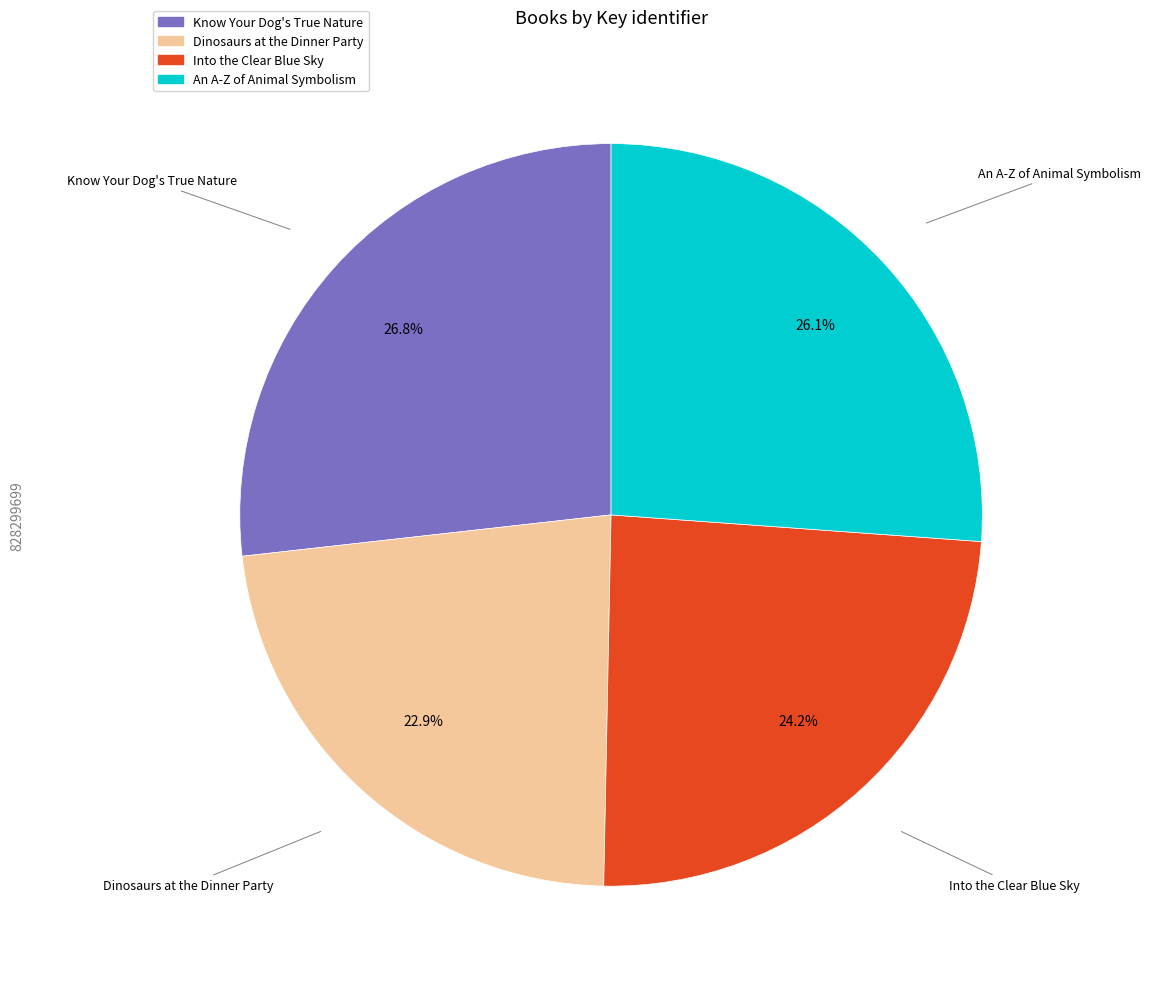

Combined, what portion of the pie is Into the Clear Blue Sky and An A-Z of Animal Symbolism?

50.3%